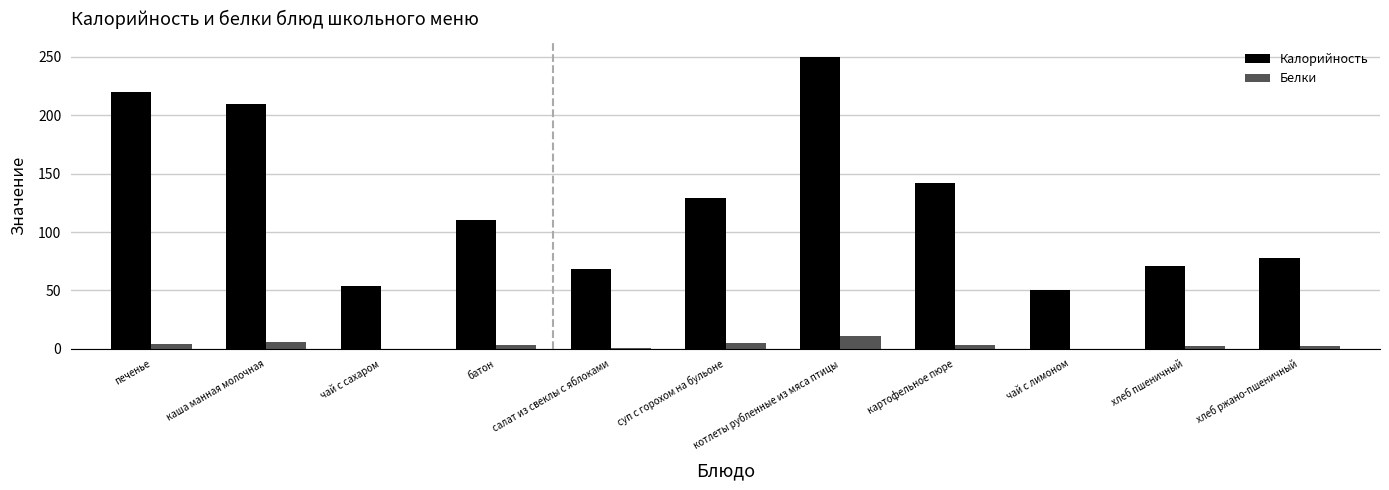

At which category does the chart reach its peak across all series?

котлеты рубленные из мяса птицы